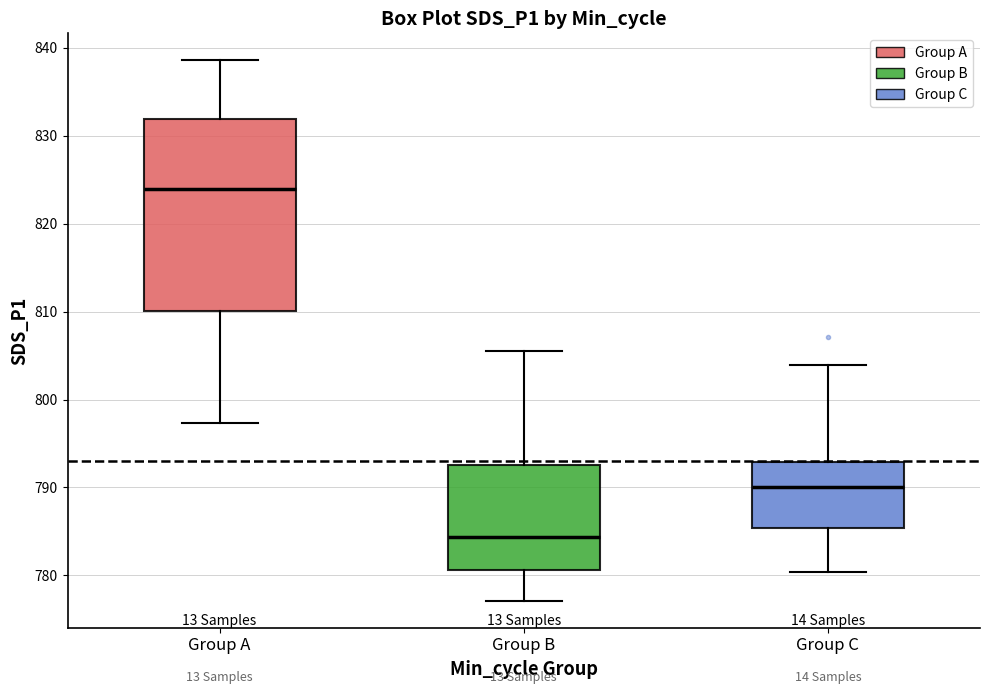

Where is the lower edge of the box for Group A on the y-axis? The values are not printed on the chart, so give them approximately, as read against the axis.

810